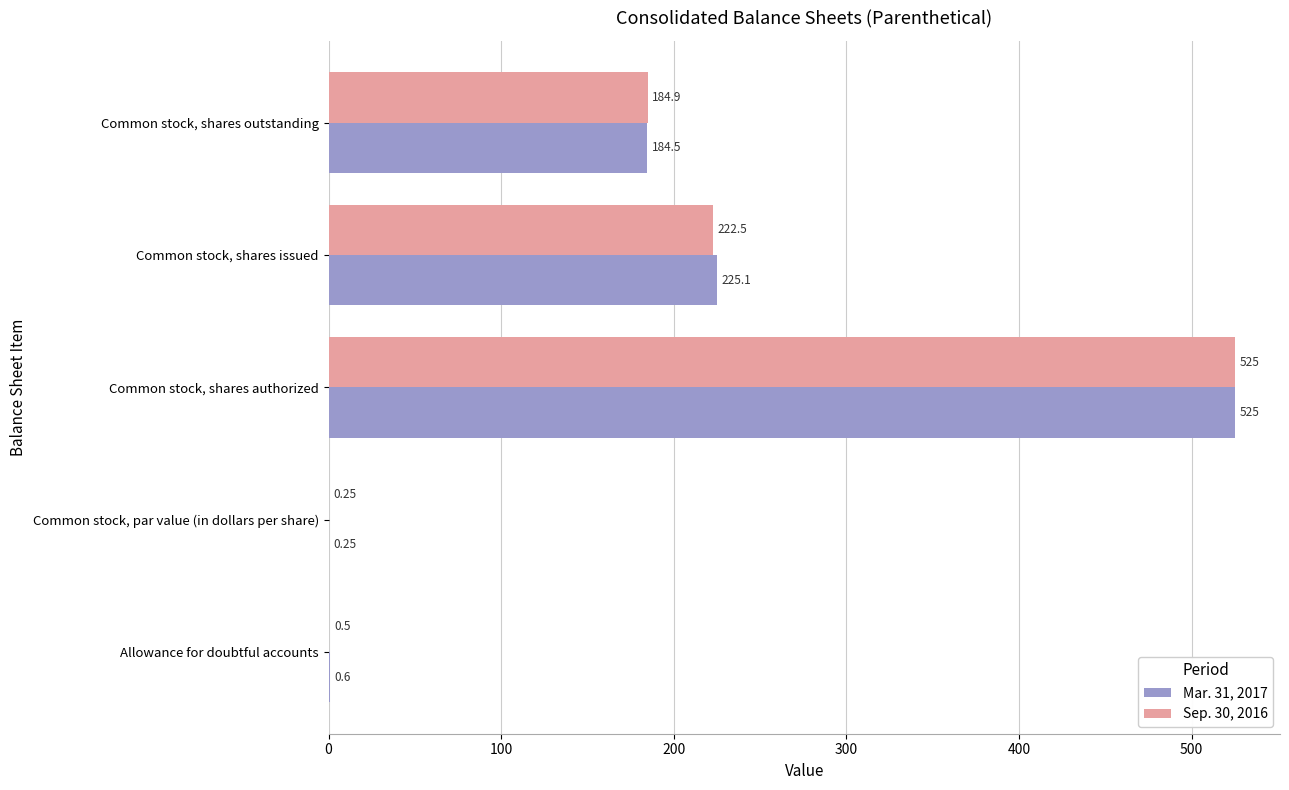

What is the sum of the Mar. 31, 2017 values at Common stock, shares outstanding and Common stock, shares issued?

409.6